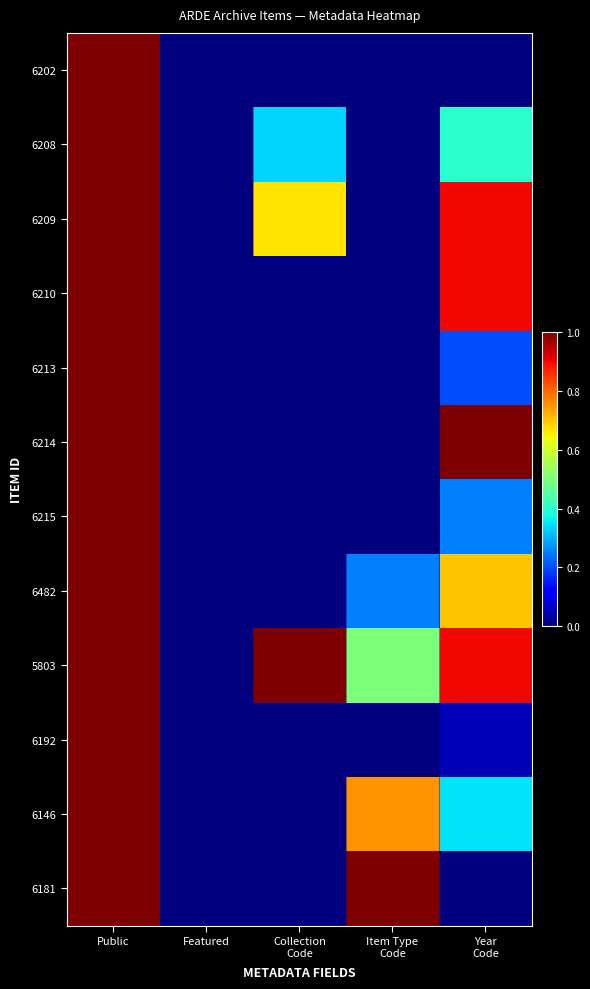

Count the number of categories in the chart.

5